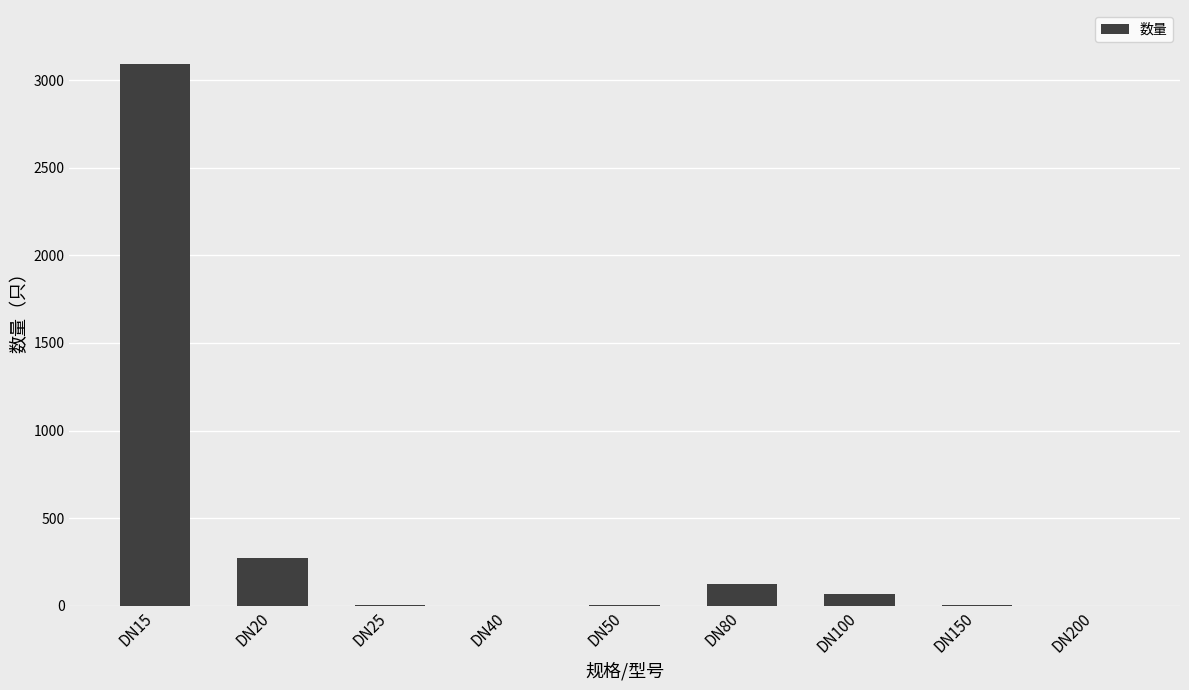

What is the change in value from DN50 to DN200?

-4